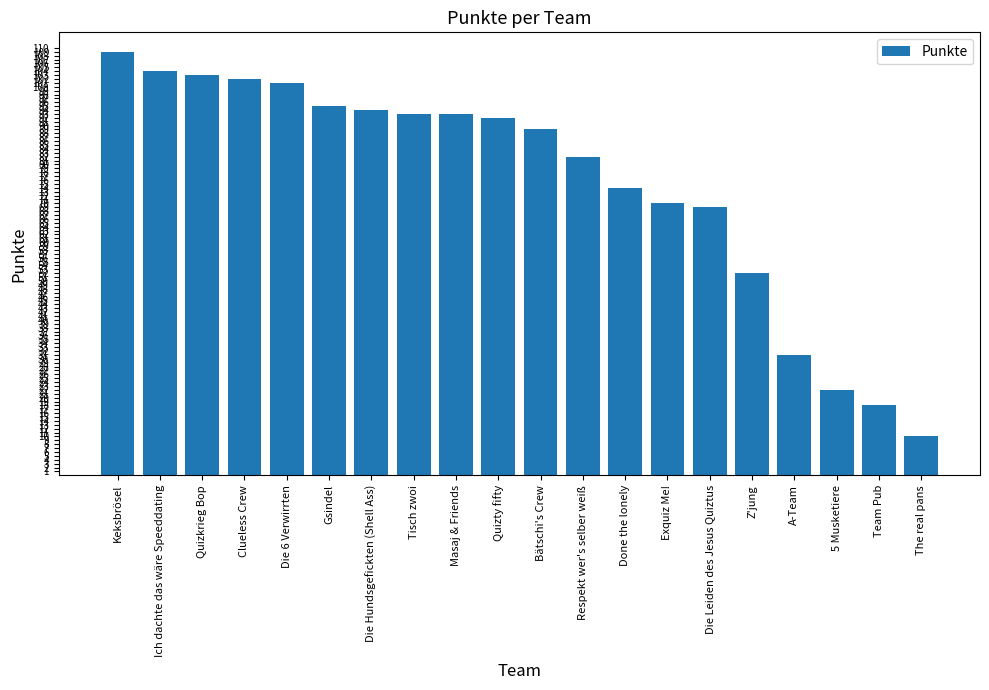

Does the chart contain any negative values?

No